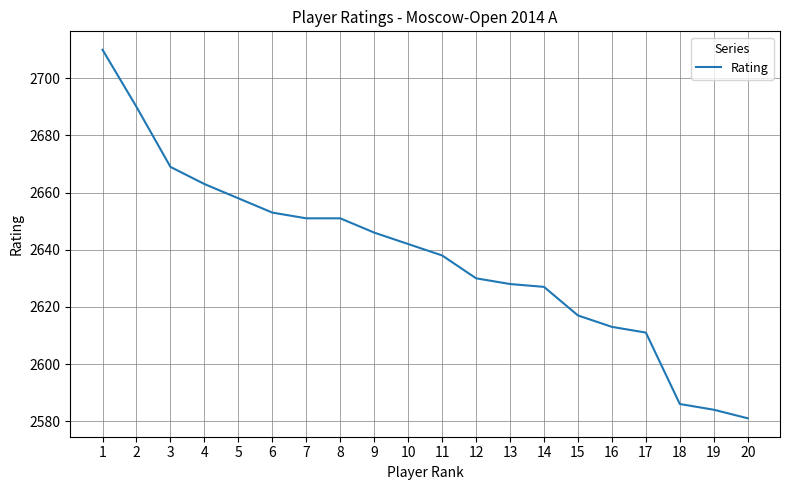

True or false: the data shows 2628 at 13.

True